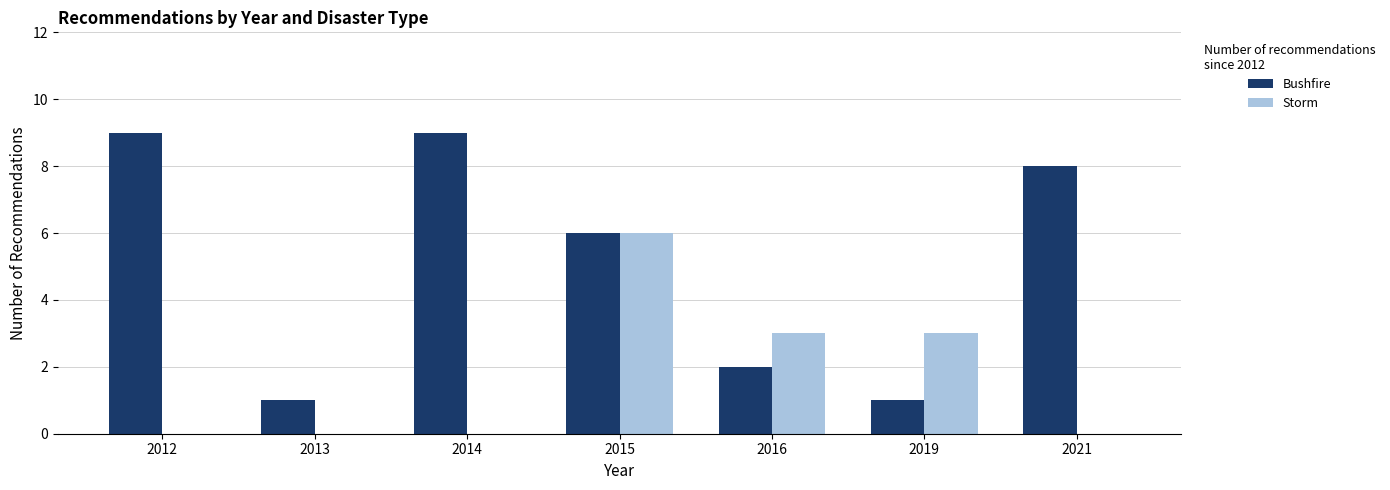

At which label is Bushfire closest to 5?

2015